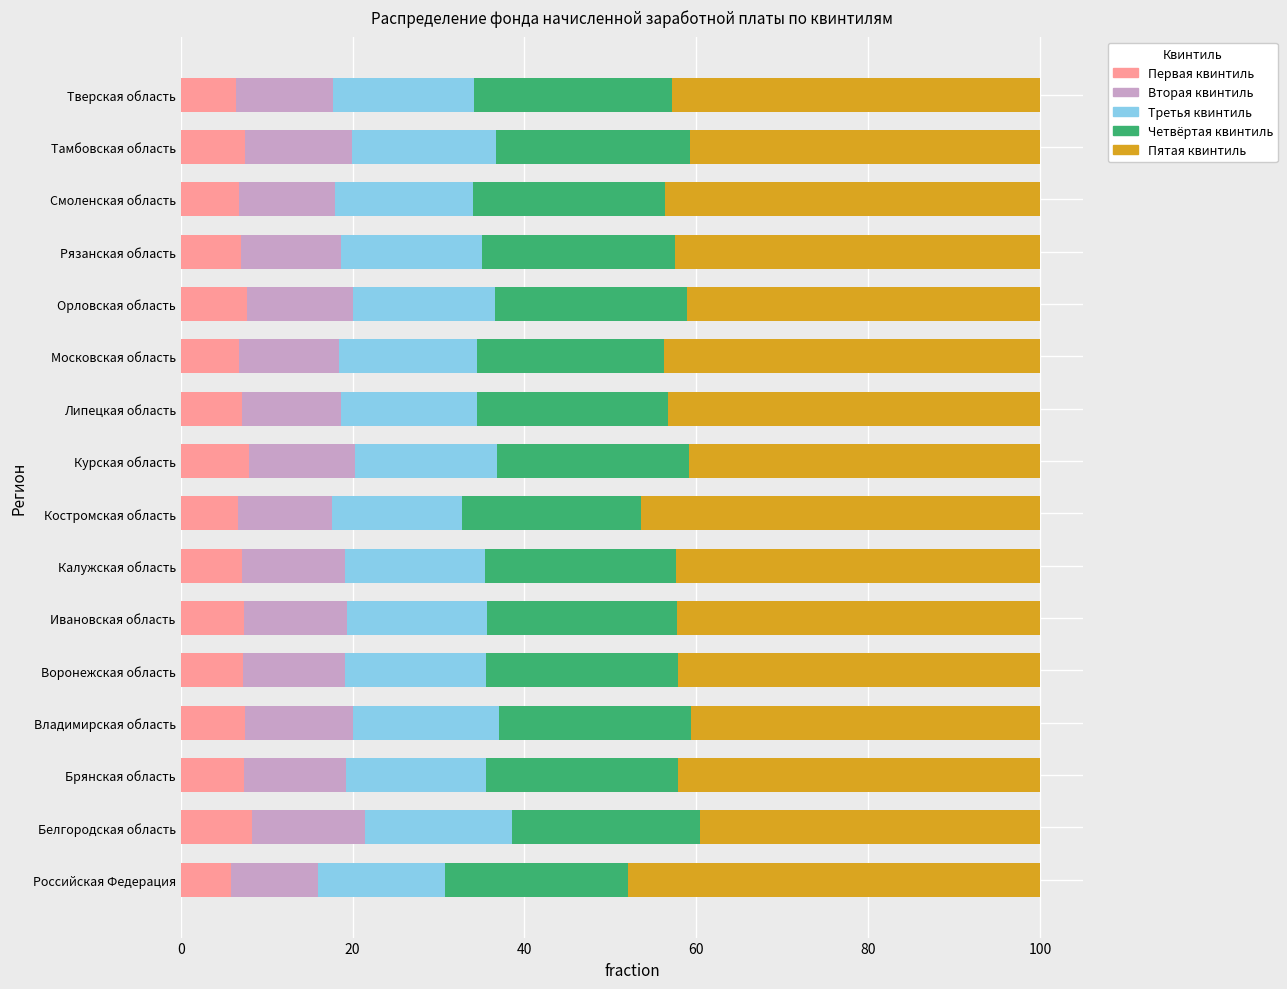

What is the sum of all Первая квинтиль values?

114.6